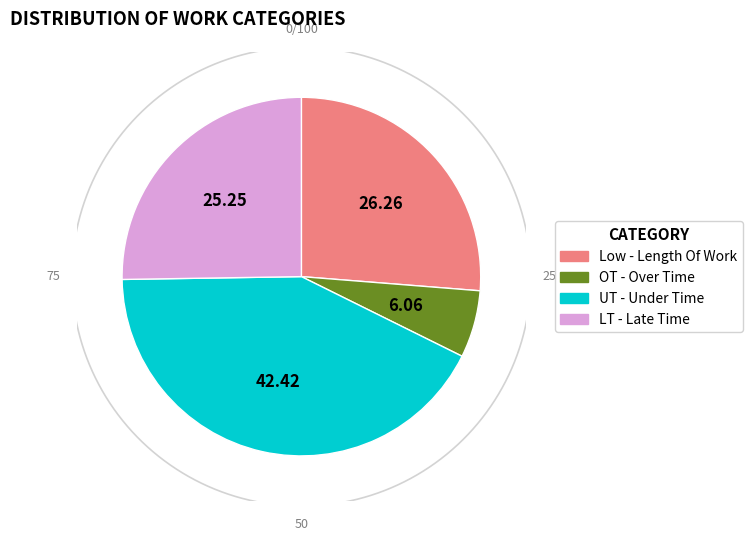

What is the total percentage of UT and Low?

68.7%